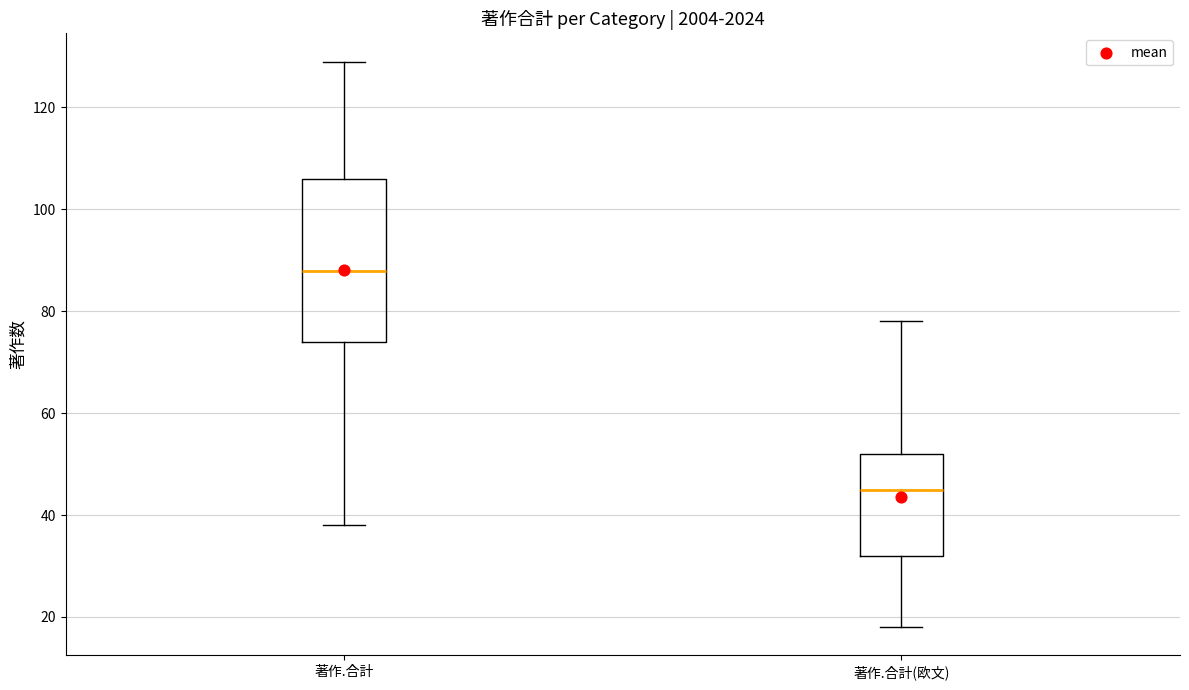

Which box's median line is the highest?

著作.合計